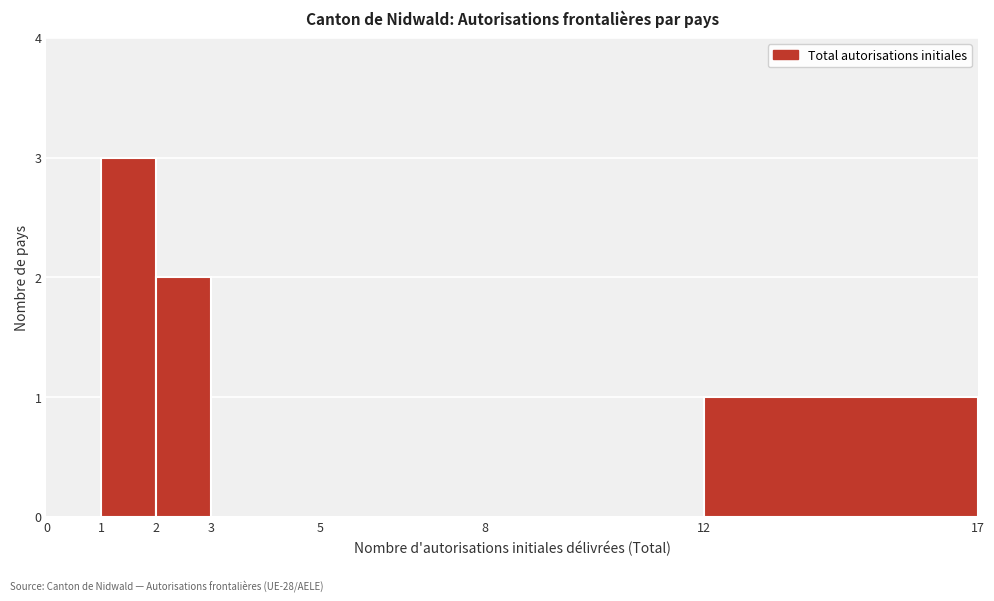

Which range on the x-axis has the tallest bar?

1 to 2